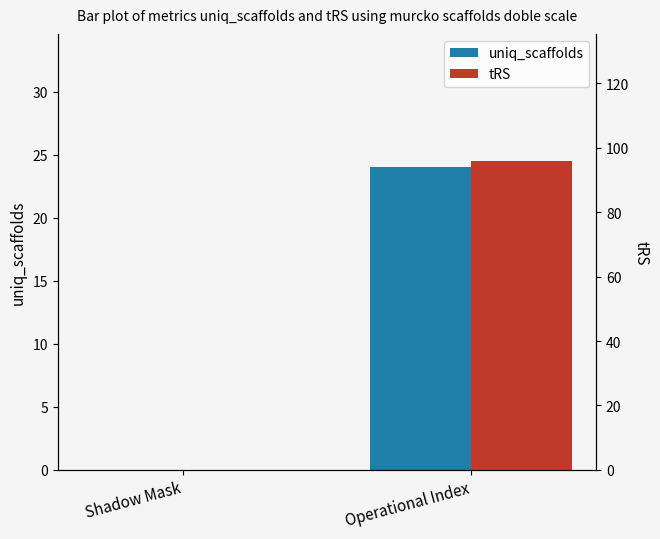

Read the tRS value at Operational Index, to the nearest 5.

95